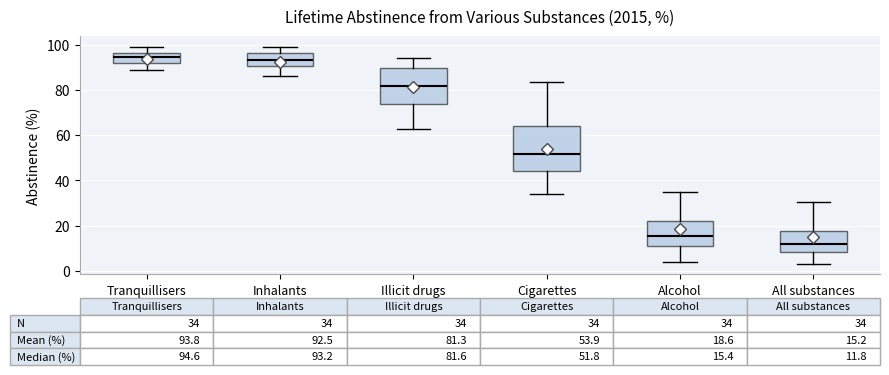

Which box has the lowest median line?

All substances